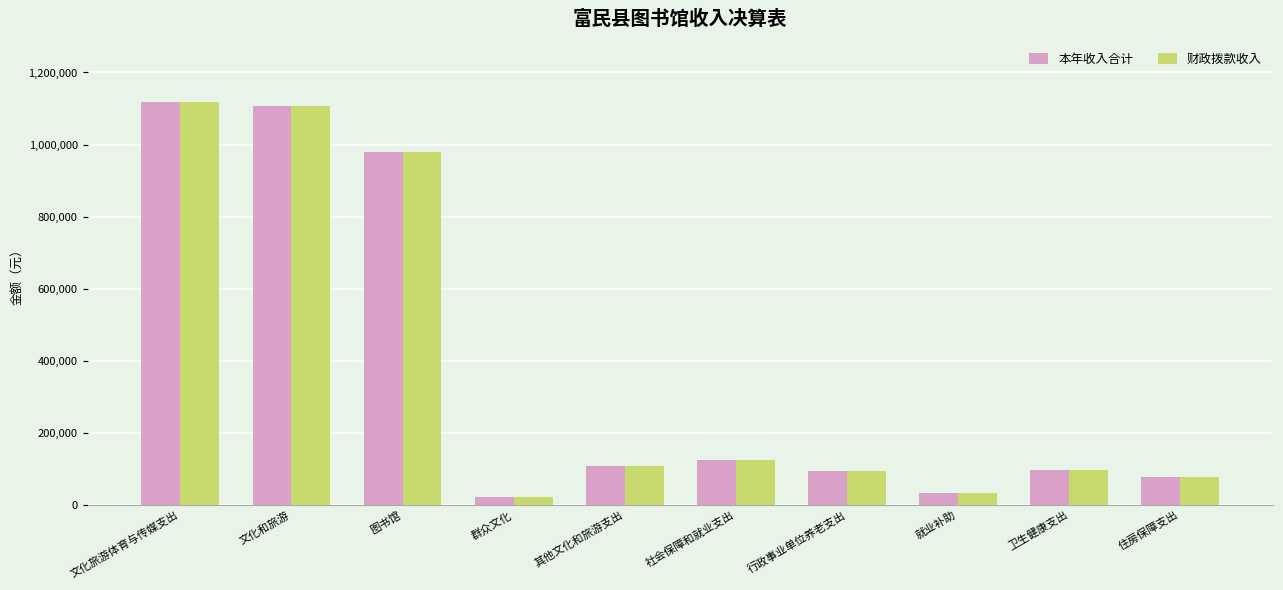

How many bars are there in each group?

2